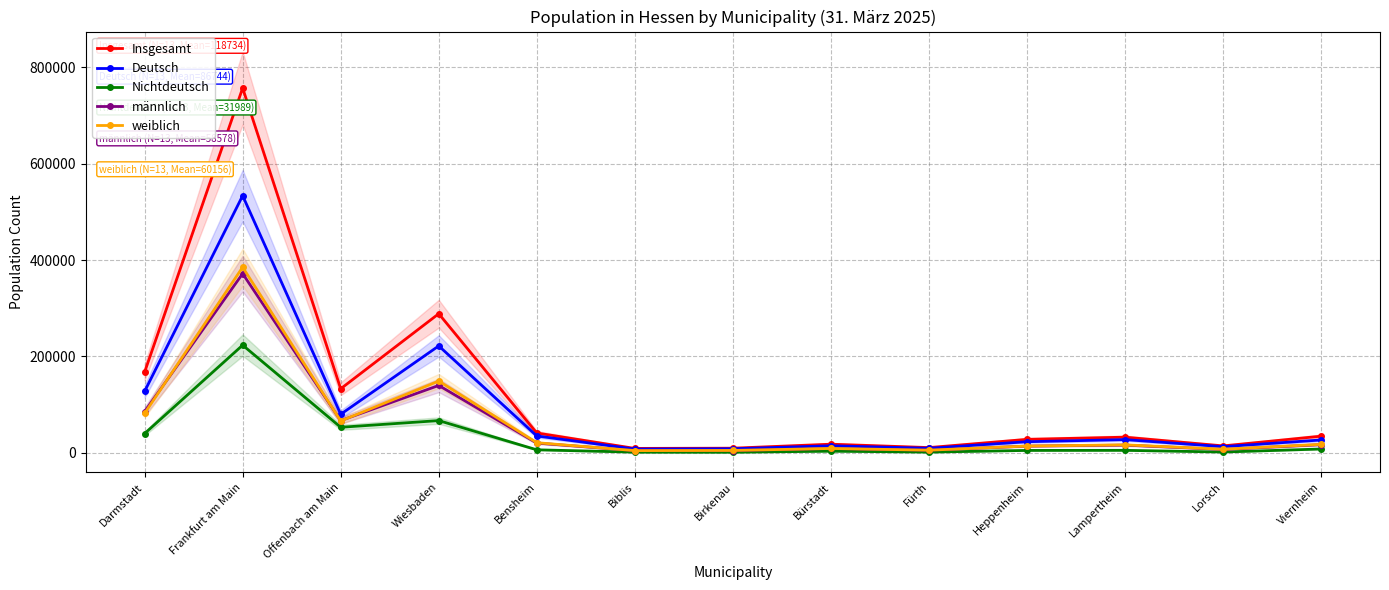

Reading left to right, extract all data points from this chart.

Insgesamt: Darmstadt=167365	Frankfurt am Main=757138	Offenbach am Main=132896	Wiesbaden=288672	Bensheim=41082	Biblis=9094	Birkenau=9540	Bürstadt=17854	Fürth=10805	Heppenheim=27885	Lampertheim=32427	Lorsch=14308	Viernheim=34485
Deutsch: Darmstadt=127490	Frankfurt am Main=533703	Offenbach am Main=79943	Wiesbaden=221850	Bensheim=34910	Biblis=7776	Birkenau=8393	Bürstadt=14557	Fürth=9401	Heppenheim=22976	Lampertheim=27351	Lorsch=12730	Viernheim=26602
Nichtdeutsch: Darmstadt=39875	Frankfurt am Main=223435	Offenbach am Main=52953	Wiesbaden=66822	Bensheim=6172	Biblis=1318	Birkenau=1147	Bürstadt=3297	Fürth=1404	Heppenheim=4909	Lampertheim=5076	Lorsch=1578	Viernheim=7883
männlich: Darmstadt=85589	Frankfurt am Main=371895	Offenbach am Main=66800	Wiesbaden=139776	Bensheim=20138	Biblis=4591	Birkenau=4699	Bürstadt=8895	Fürth=5389	Heppenheim=13913	Lampertheim=15922	Lorsch=6953	Viernheim=16960
weiblich: Darmstadt=81776	Frankfurt am Main=385243	Offenbach am Main=66096	Wiesbaden=148896	Bensheim=20944	Biblis=4503	Birkenau=4841	Bürstadt=8959	Fürth=5416	Heppenheim=13972	Lampertheim=16505	Lorsch=7355	Viernheim=17525